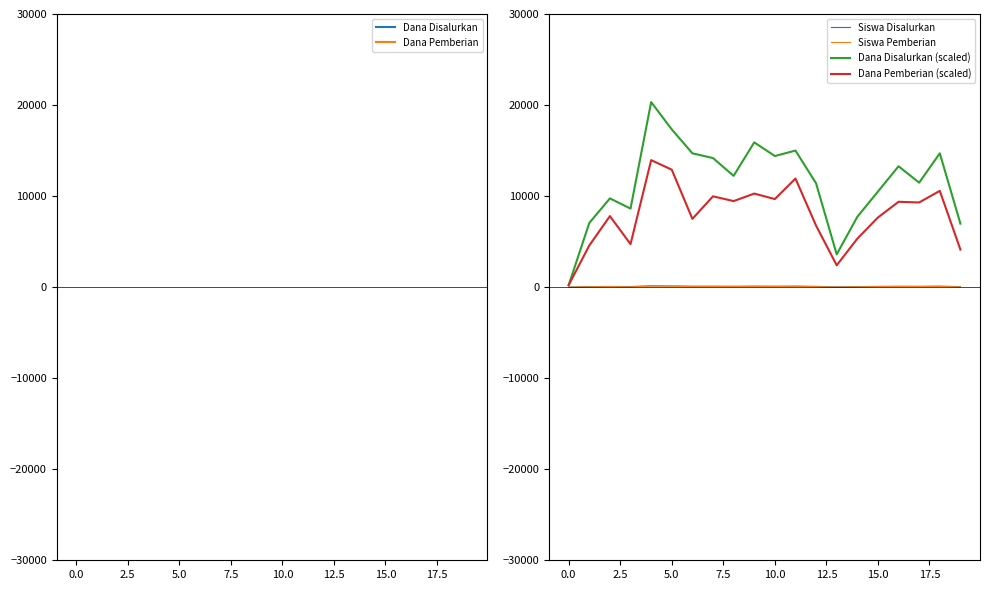

Rank the series at 7.5 from lowest to highest value.

Siswa Pemberian, Siswa Disalurkan, Dana Pemberian (scaled), Dana Disalurkan (scaled), Dana Pemberian, Dana Disalurkan